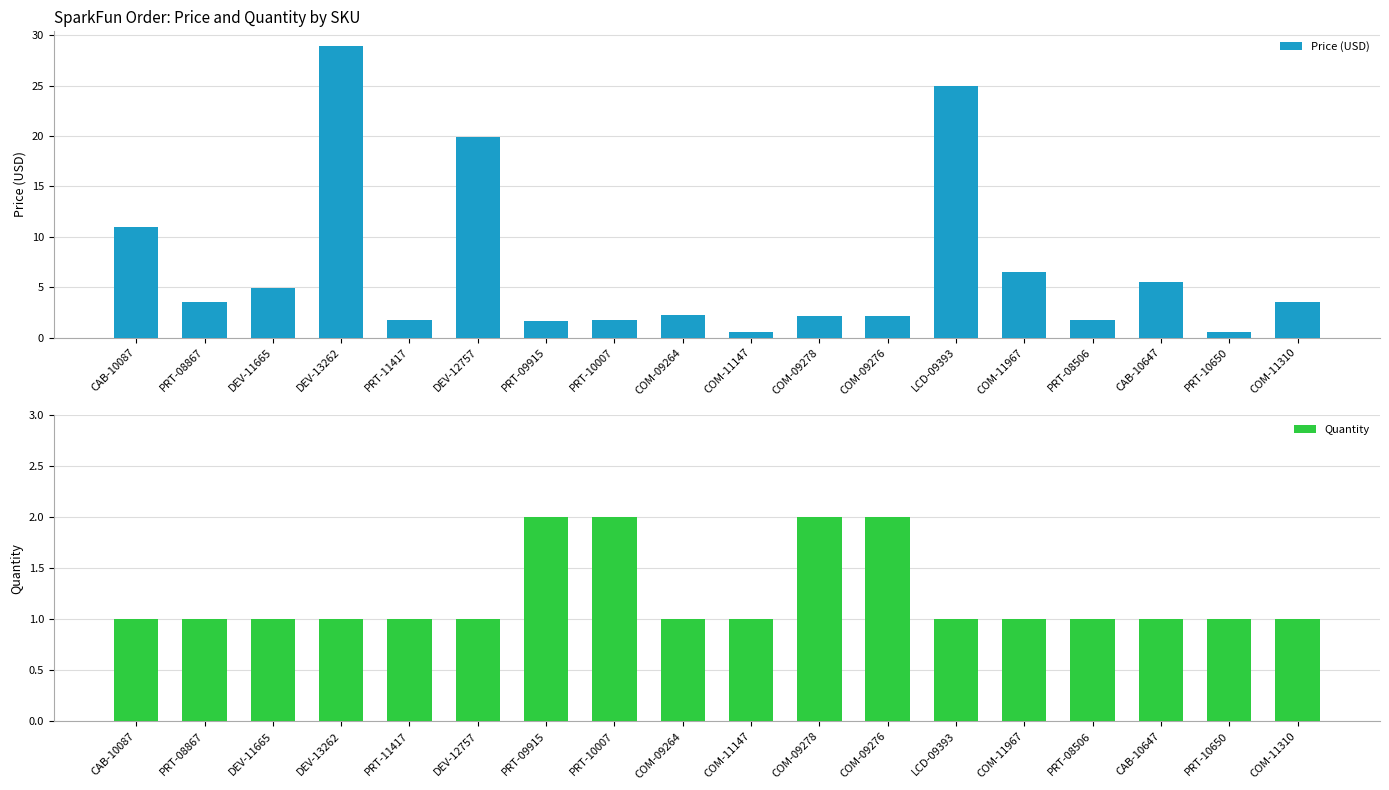

Rank the series by their average value, from highest to lowest.

Price (USD), Quantity